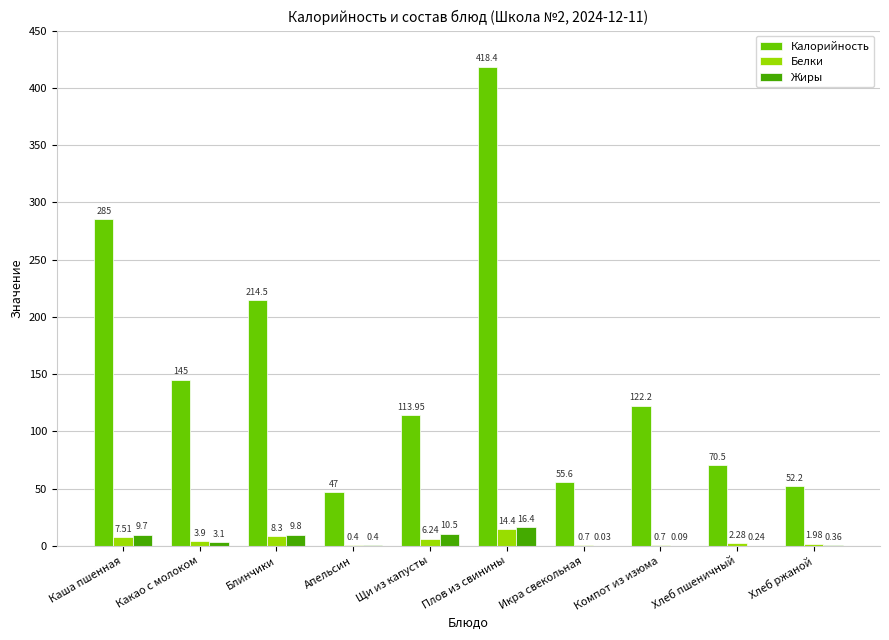

The Калорийность series shows 114.0 at Щи из капусты. True or false?

True